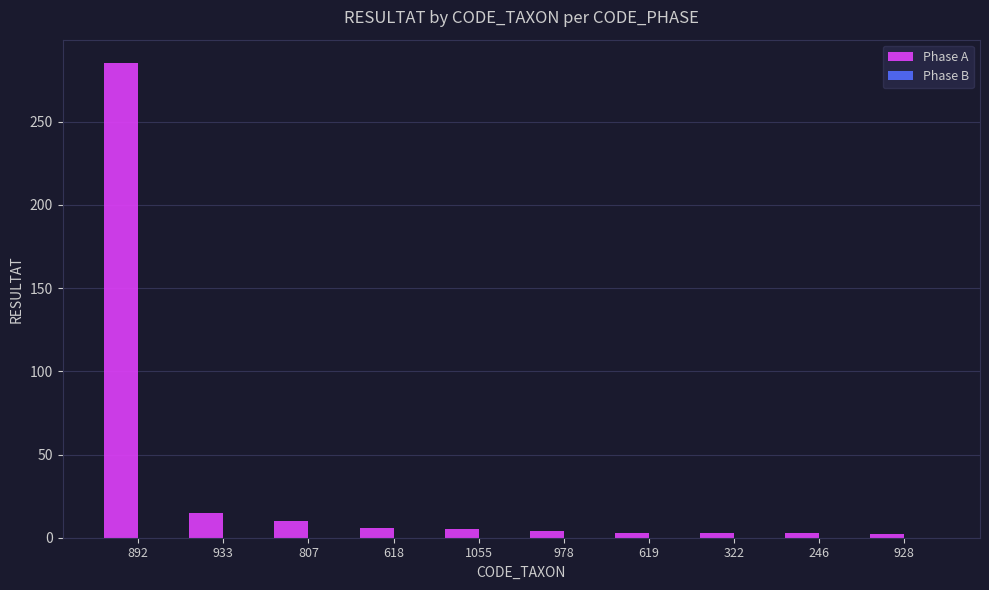

What is the difference between the maximum and minimum values?

283